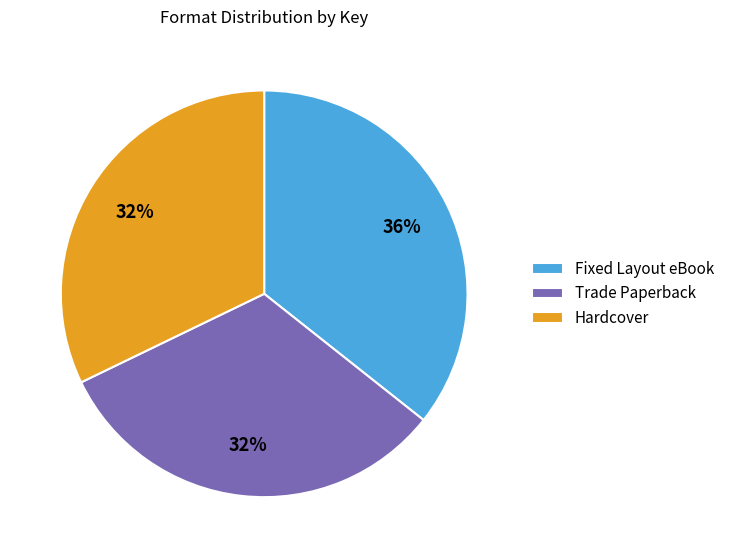

Does Trade Paperback account for over 50% of the chart?

No